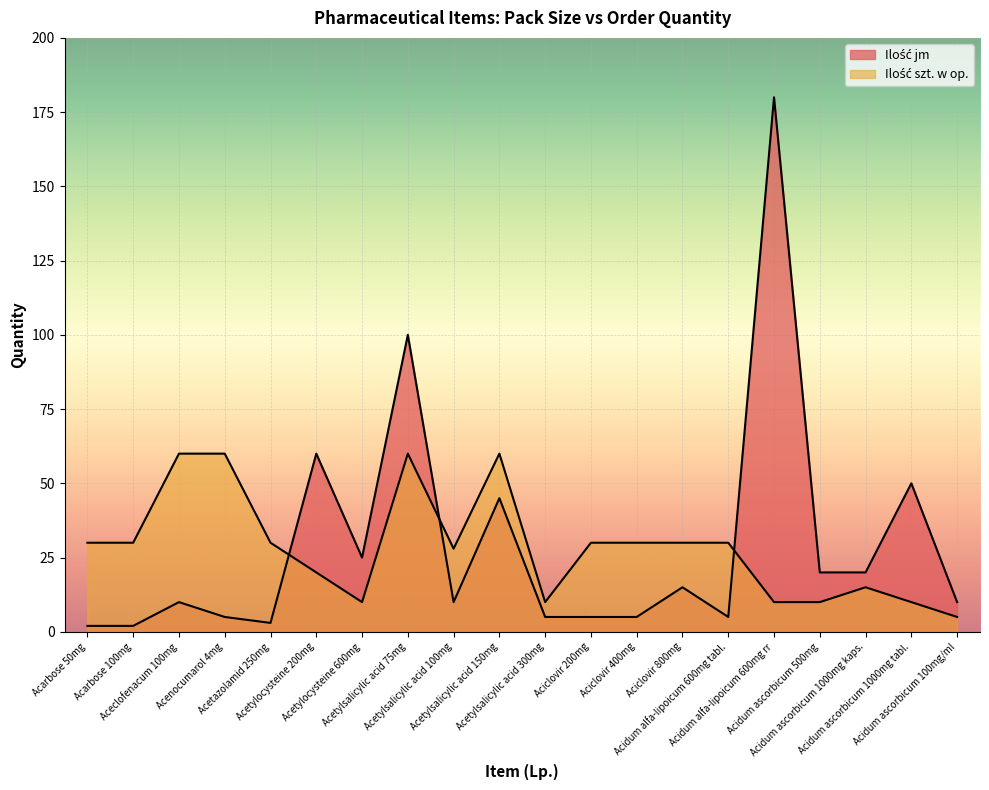

Reading left to right, extract all data points from this chart.

Ilość jm: 2	2	10	5	3	60	25	100	10	45	5	5	5	15	5	180	20	20	50	10
Ilość szt. w op.: 30	30	60	60	30	20	10	60	28	60	10	30	30	30	30	10	10	15	10	5